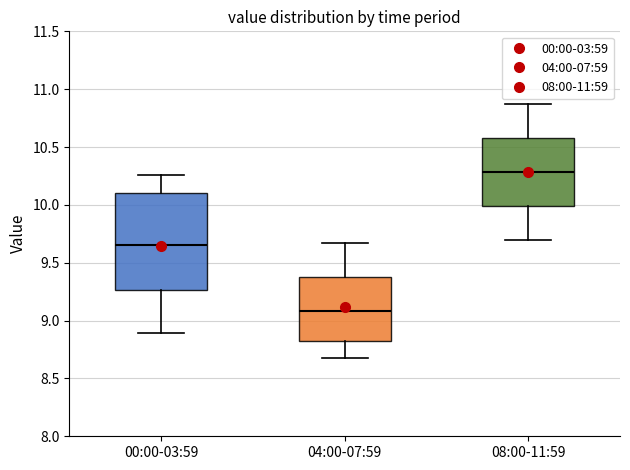

Which box has the highest median line?

08:00-11:59